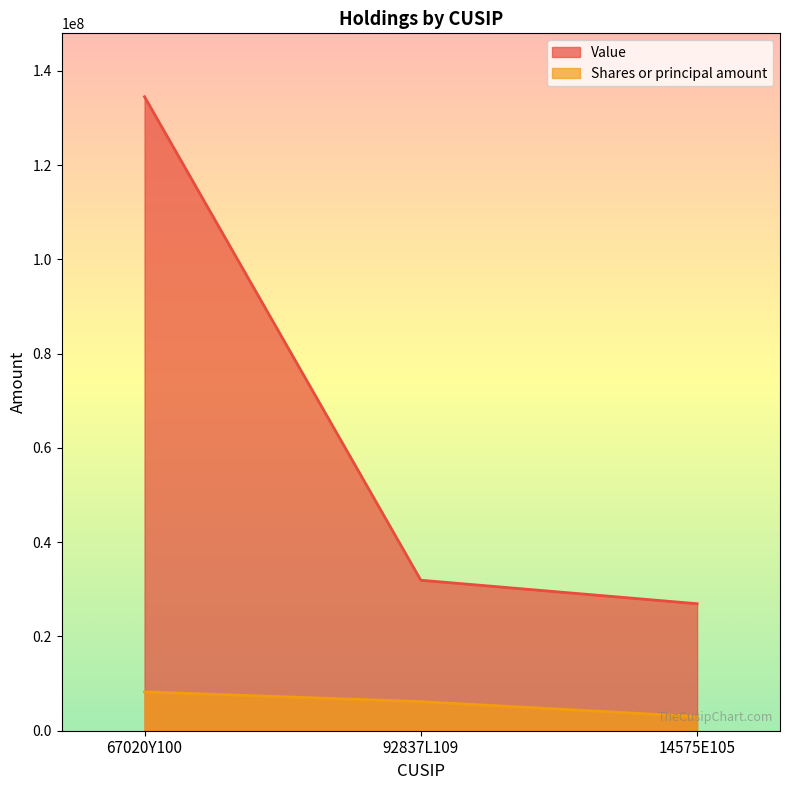

List the series in order of their overall mean, highest first.

Value, Shares or principal amount